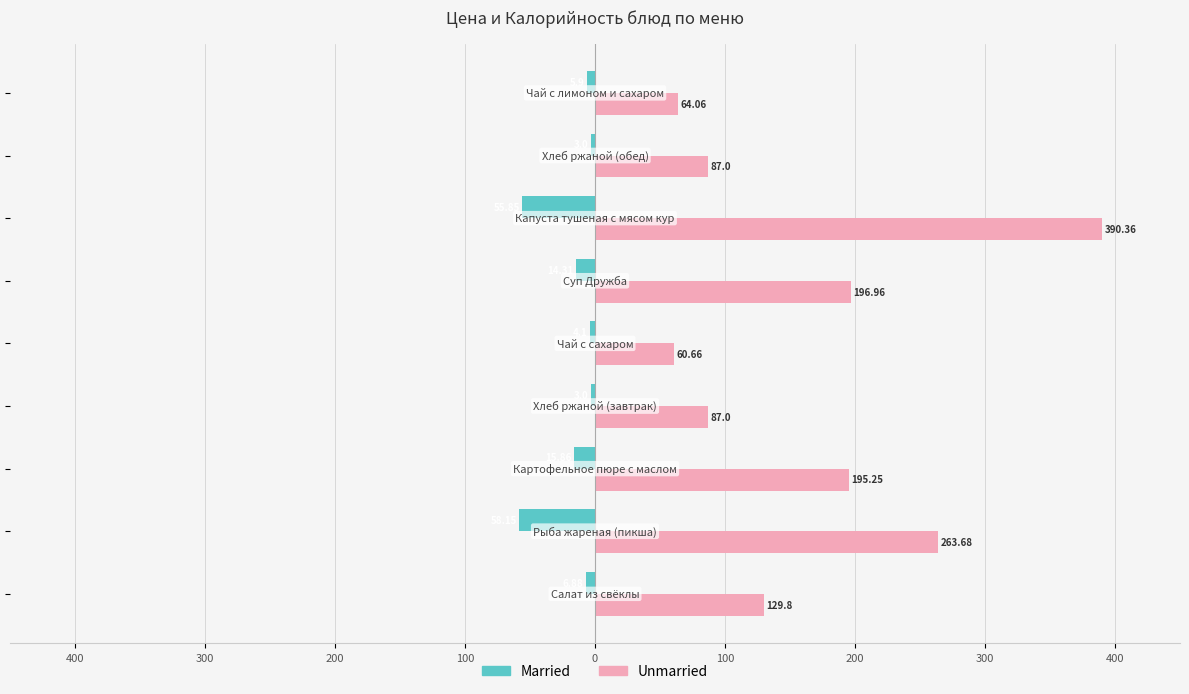

Reading left to right, extract all data points from this chart.

Married: -6.9	-58.1	-15.9	-3.0	-4.1	-14.3	-55.9	-3.0	-5.9
Unmarried: 129.8	263.7	195.2	87.0	60.7	197.0	390.4	87.0	64.1